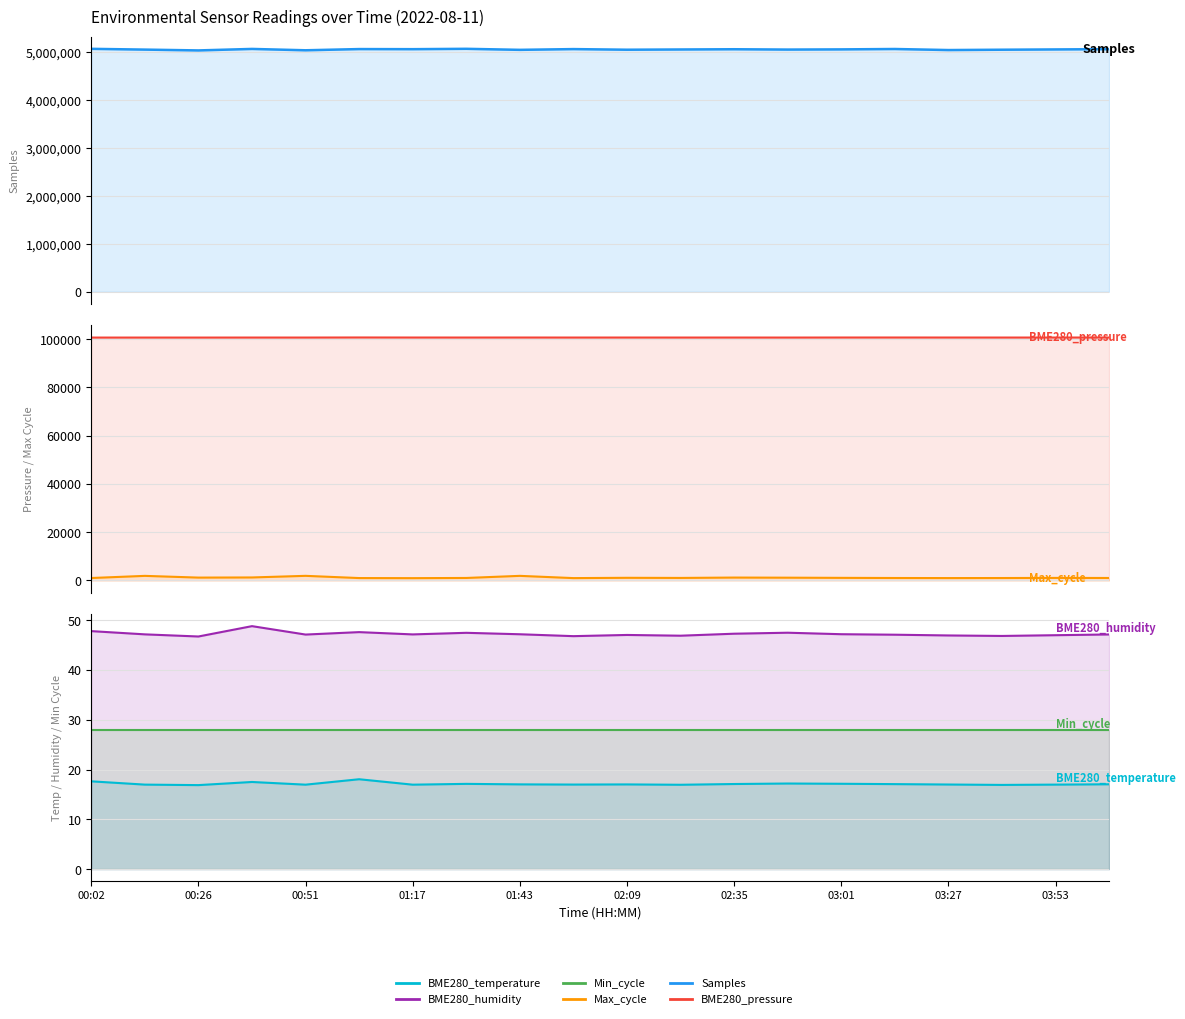

Which series changed the most between 00:26 and 01:17?

Samples